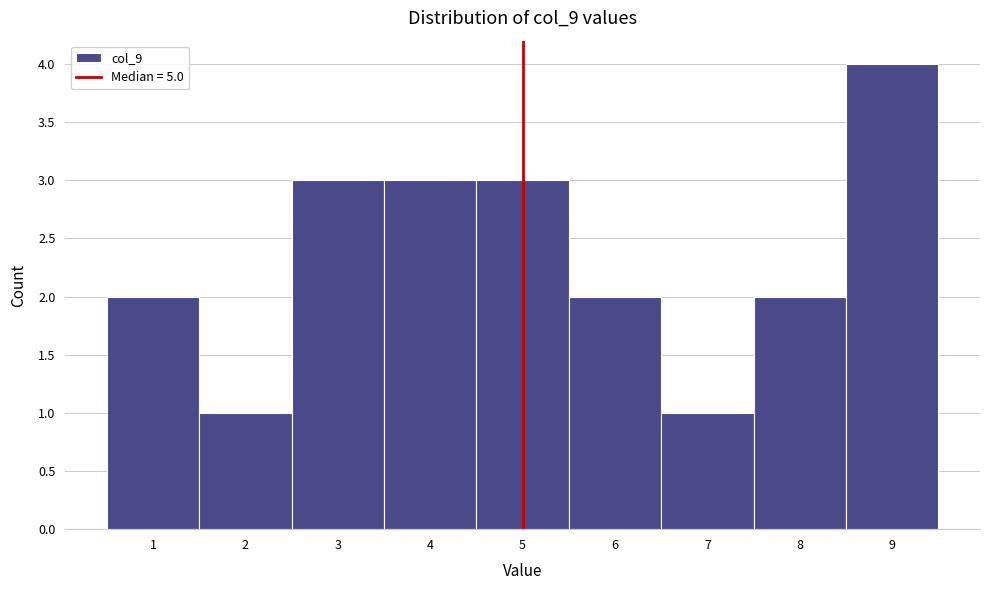

How tall is the bar that spans 7.5 to 8.5 on the x-axis? The values are not printed on the chart, so give them approximately, as read against the axis.

2